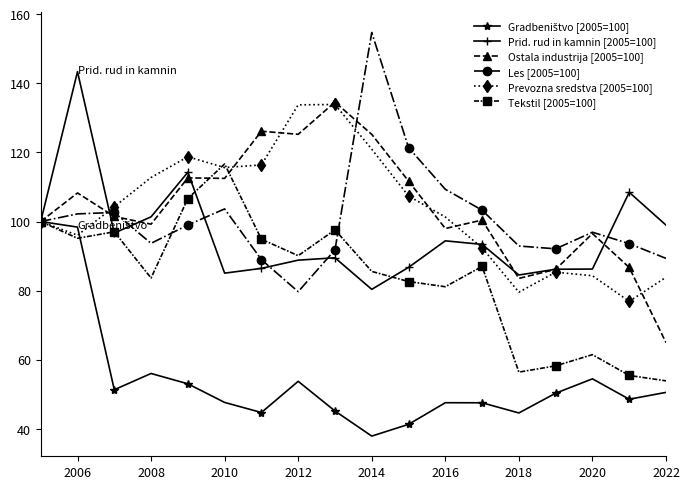

What is the value of the Prid. rud in kamnin [2005=100] point at the 11th from the left?

86.7